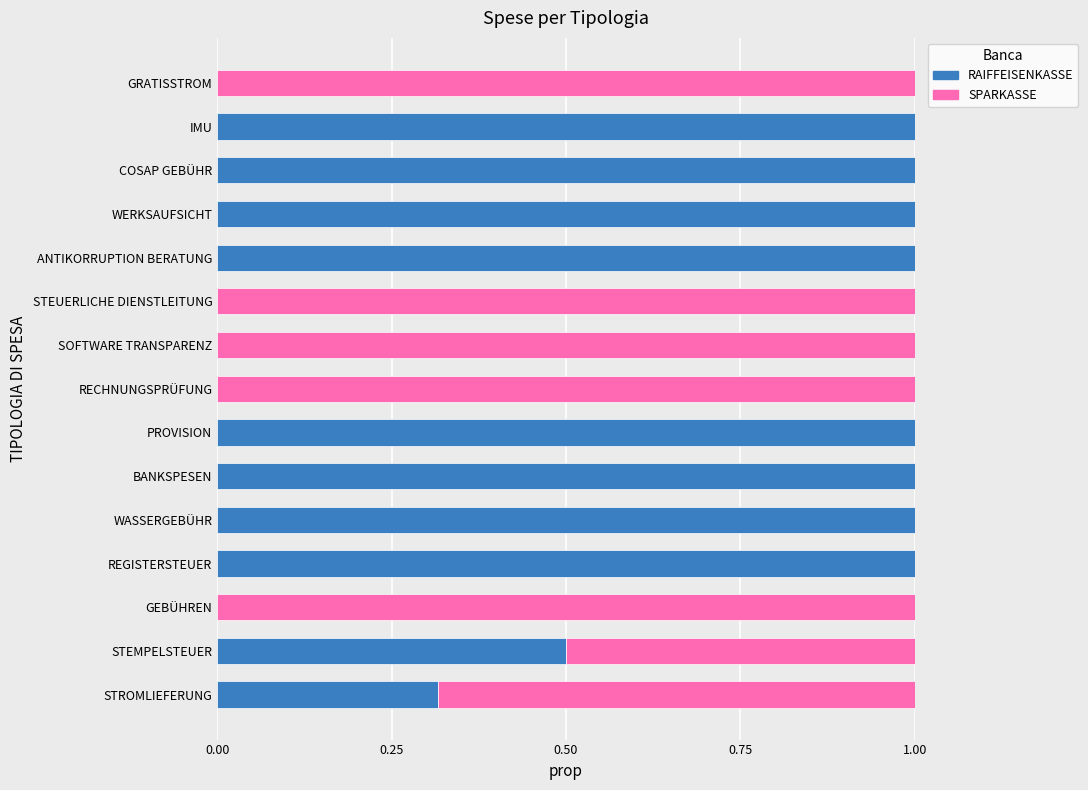

What is the total value across all series at BANKSPESEN?

1.0